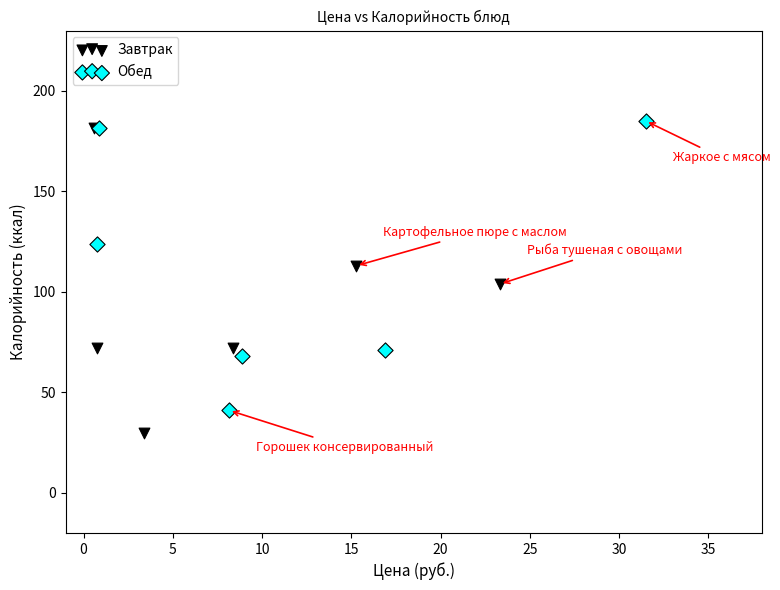

Which series has the widest spread of Y values?

Завтрак